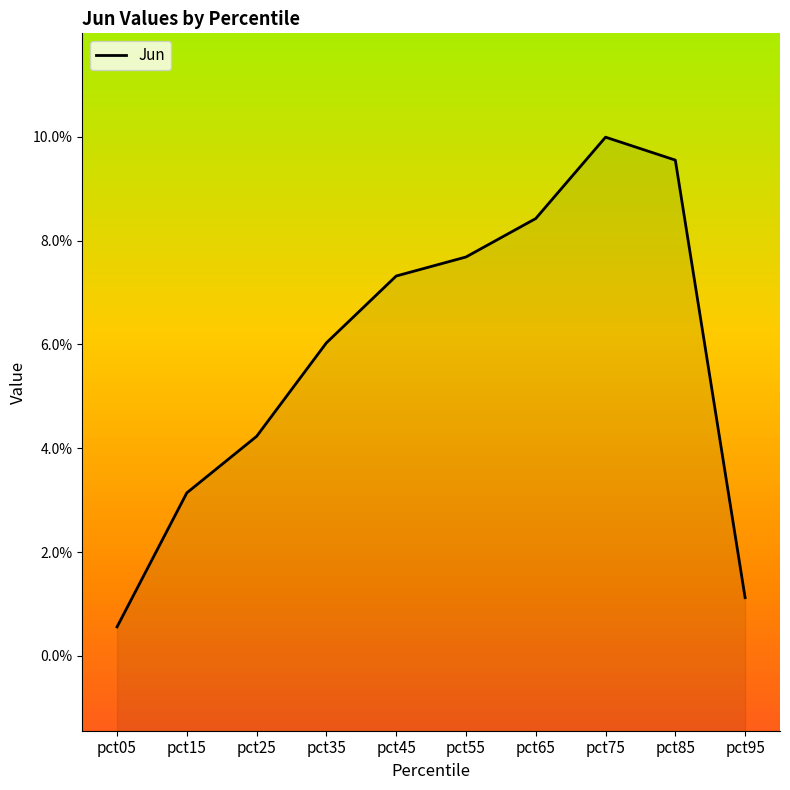

The chart shows a value of 0.0 at pct35. True or false?

False